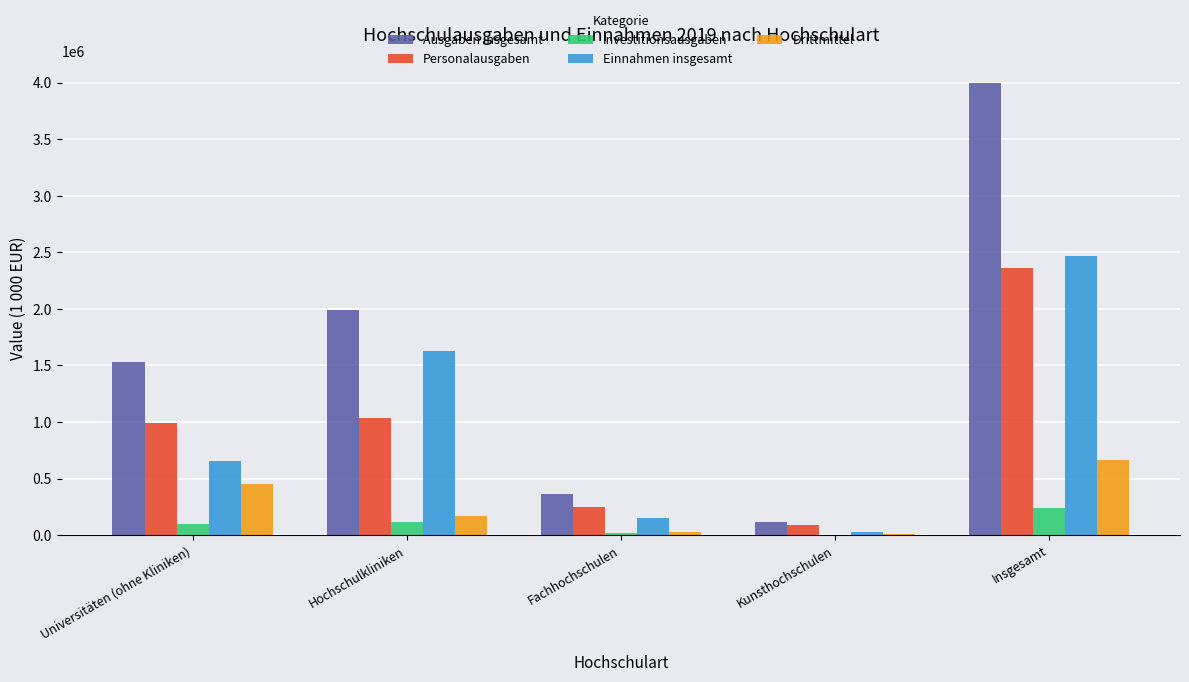

Which series has the largest total across all categories?

Ausgaben insgesamt